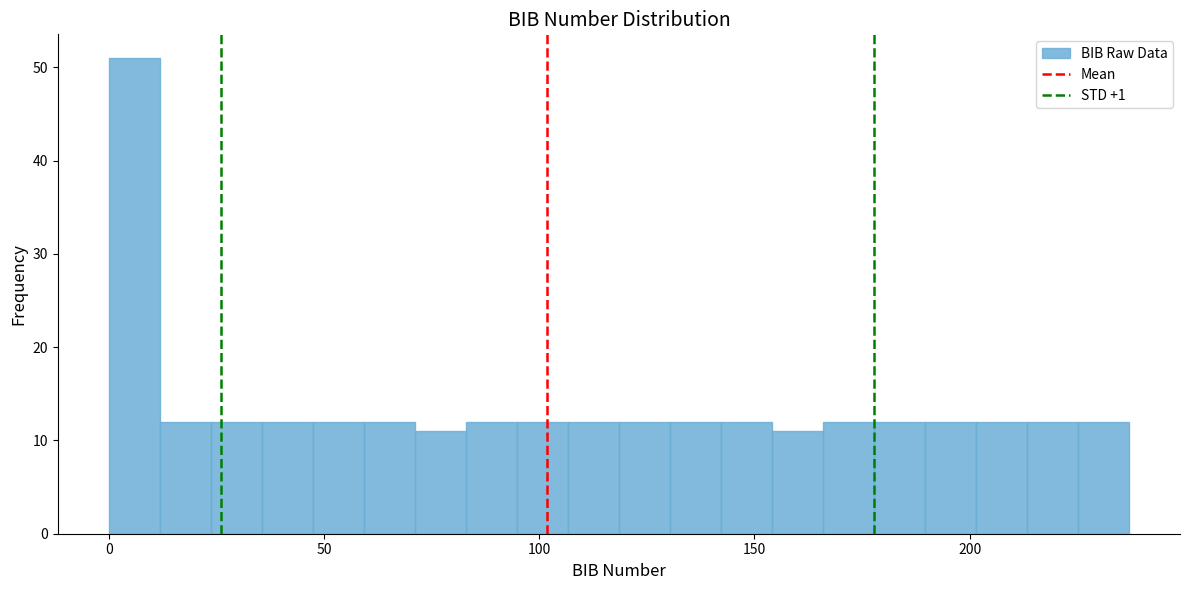

Read against the x-axis, roughly where is the centre of the tallest bar?

5